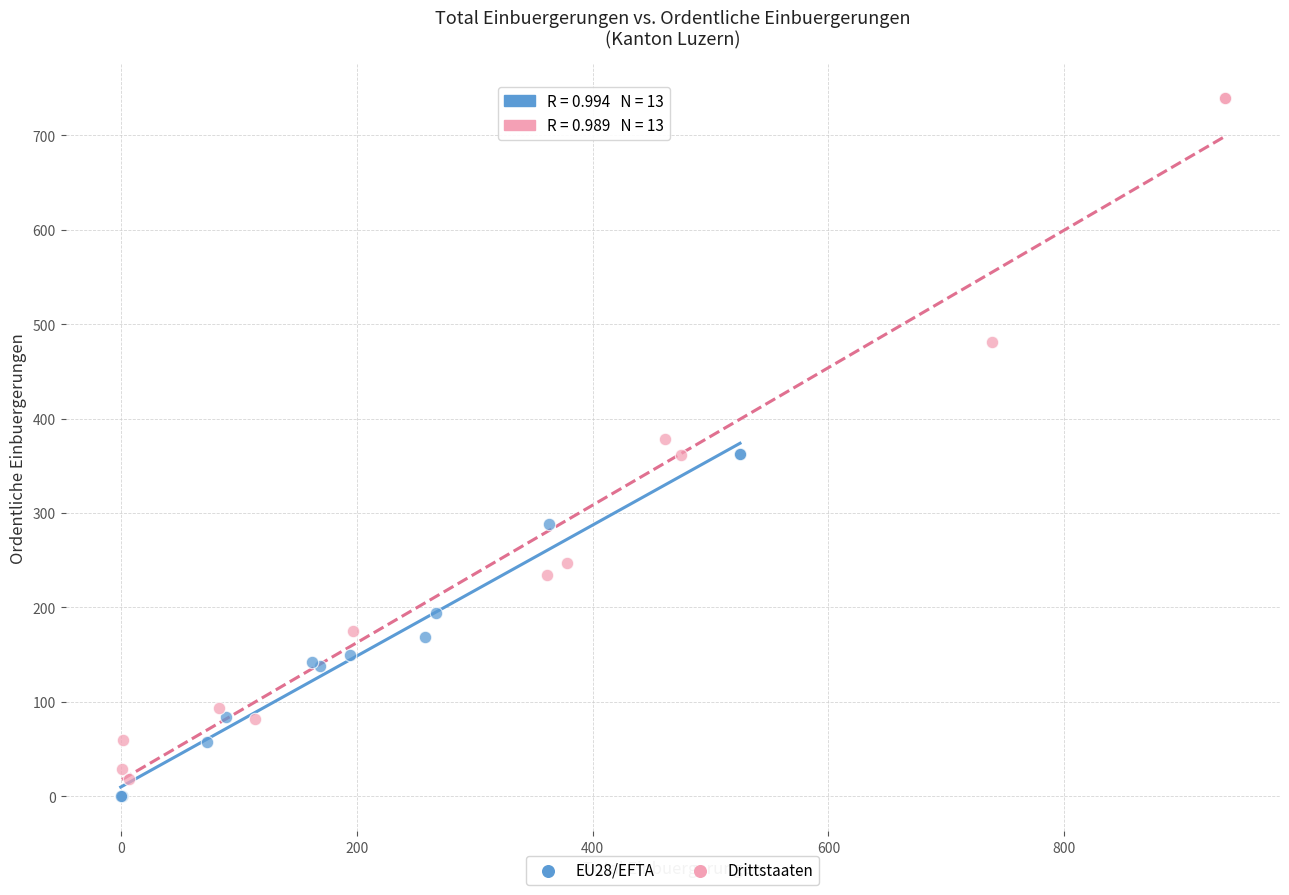

Which series reaches the maximum Y coordinate?

Drittstaaten